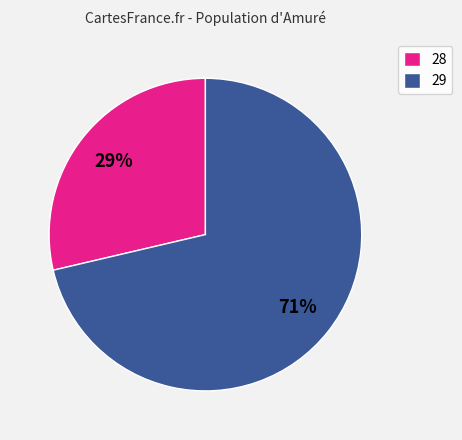

To the nearest percent, what is the average slice percentage?

50%